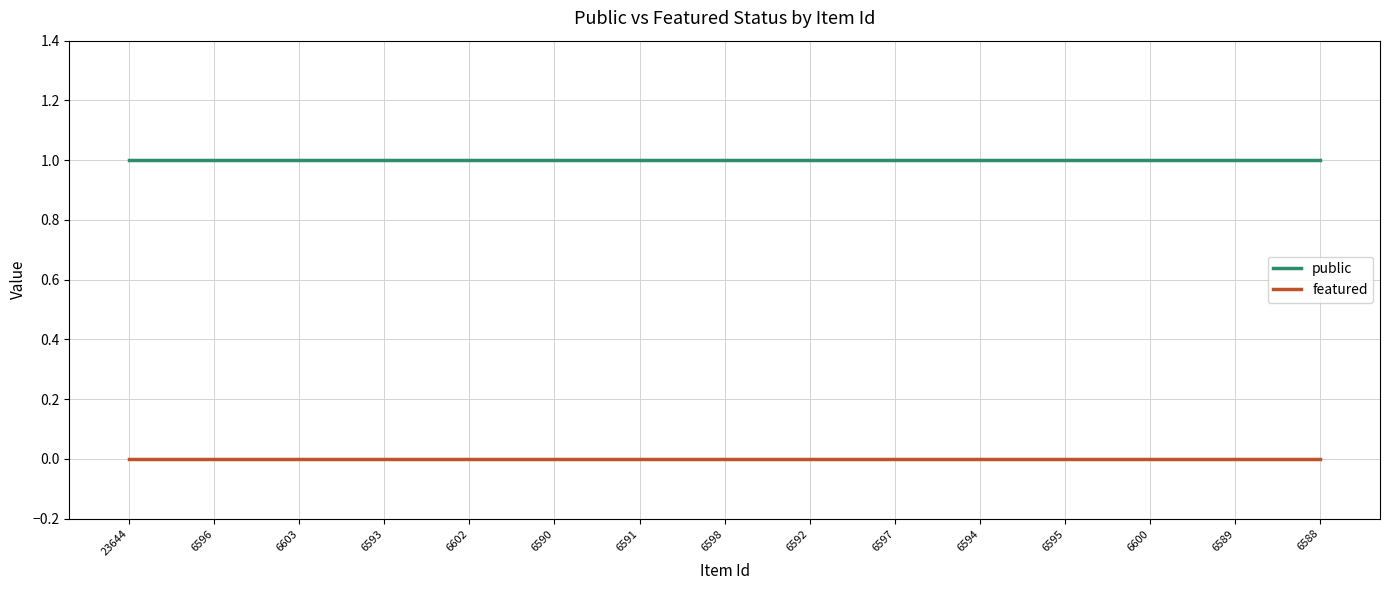

How many lines are shown in the chart?

2